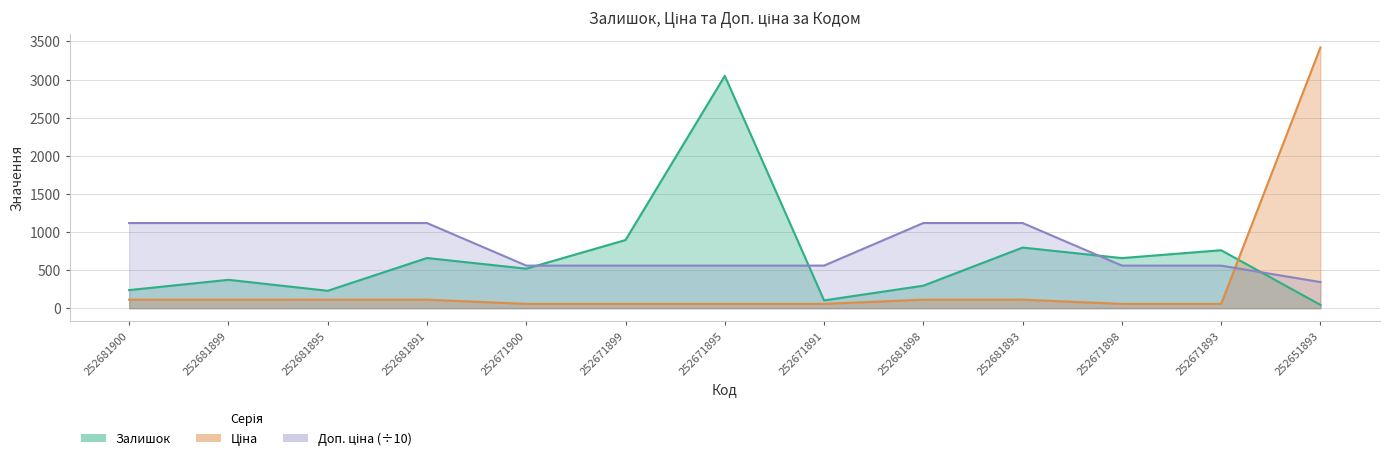

Between 252671900 and 252681899, which is larger?

252671900